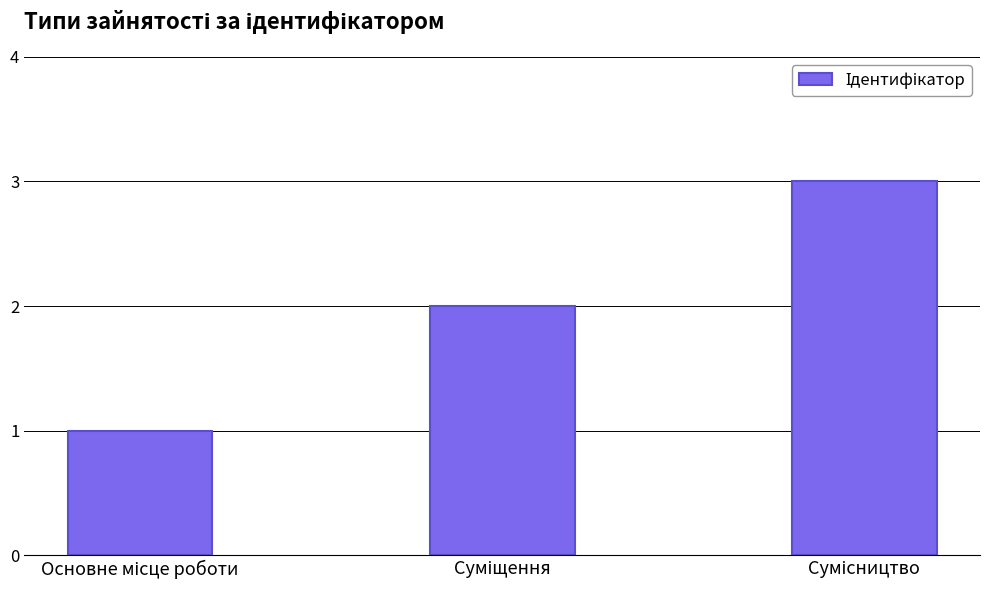

What is the sum of all values?

6